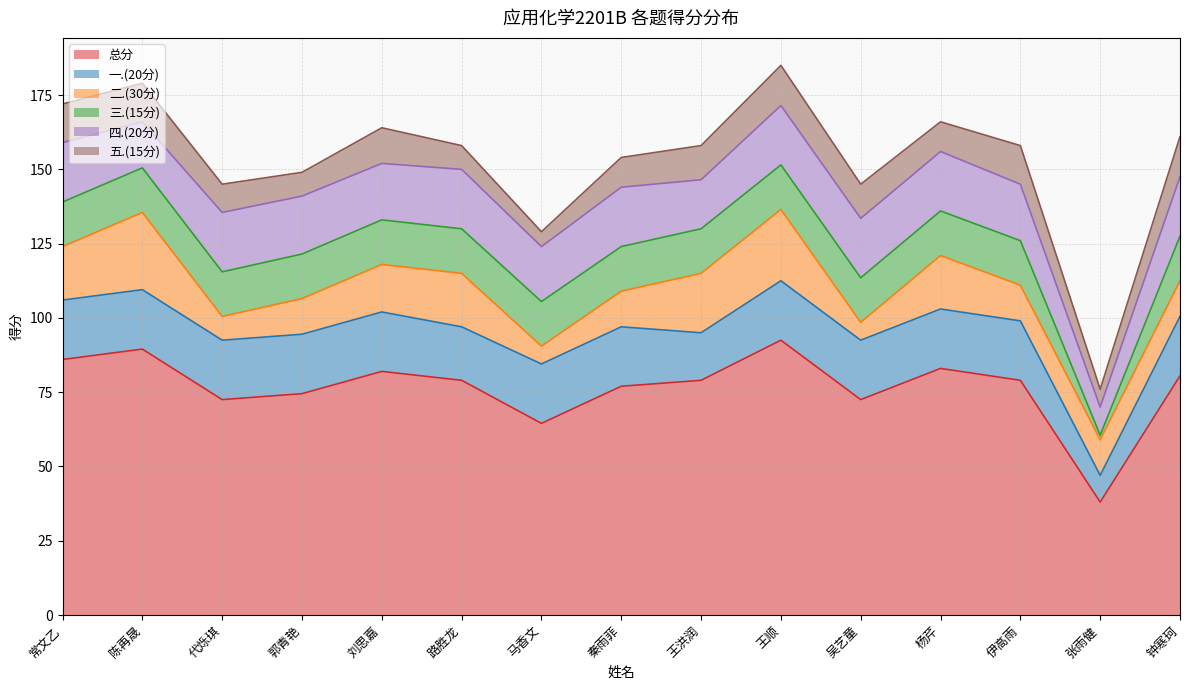

What is the label of the 3rd point from the right?

伊高雨